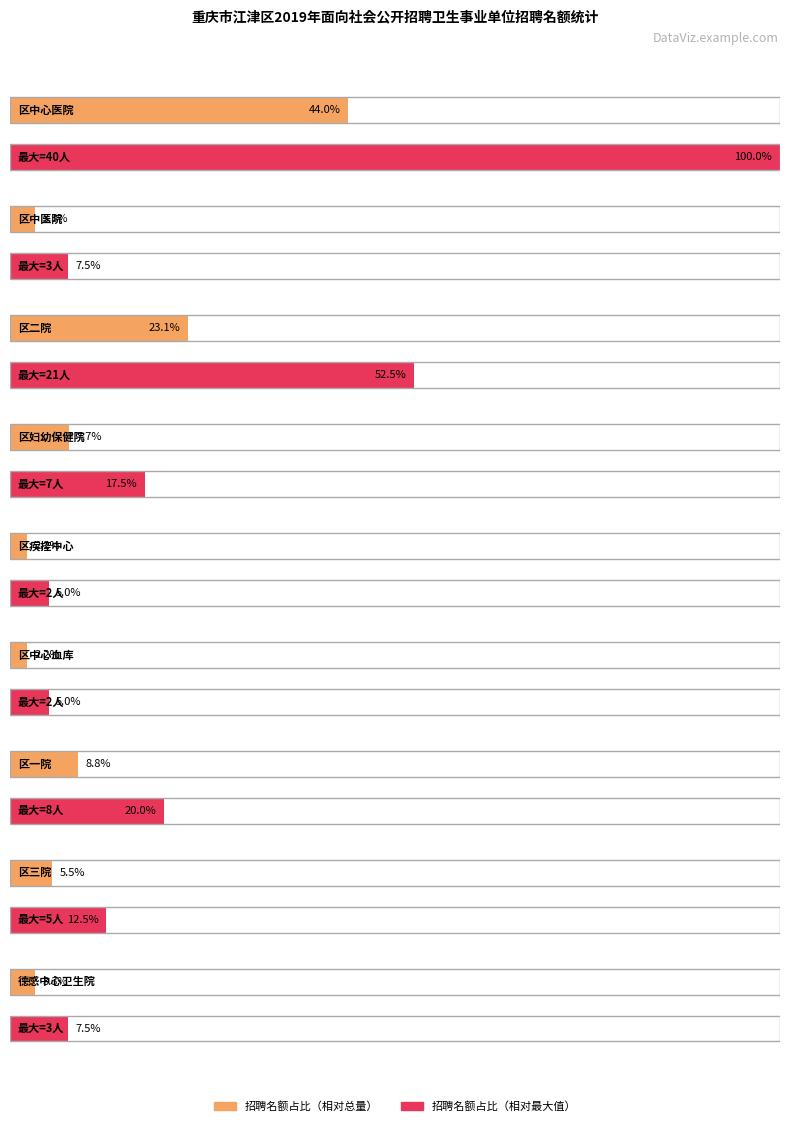

At which category does the chart reach its minimum across all series?

区疾控中心